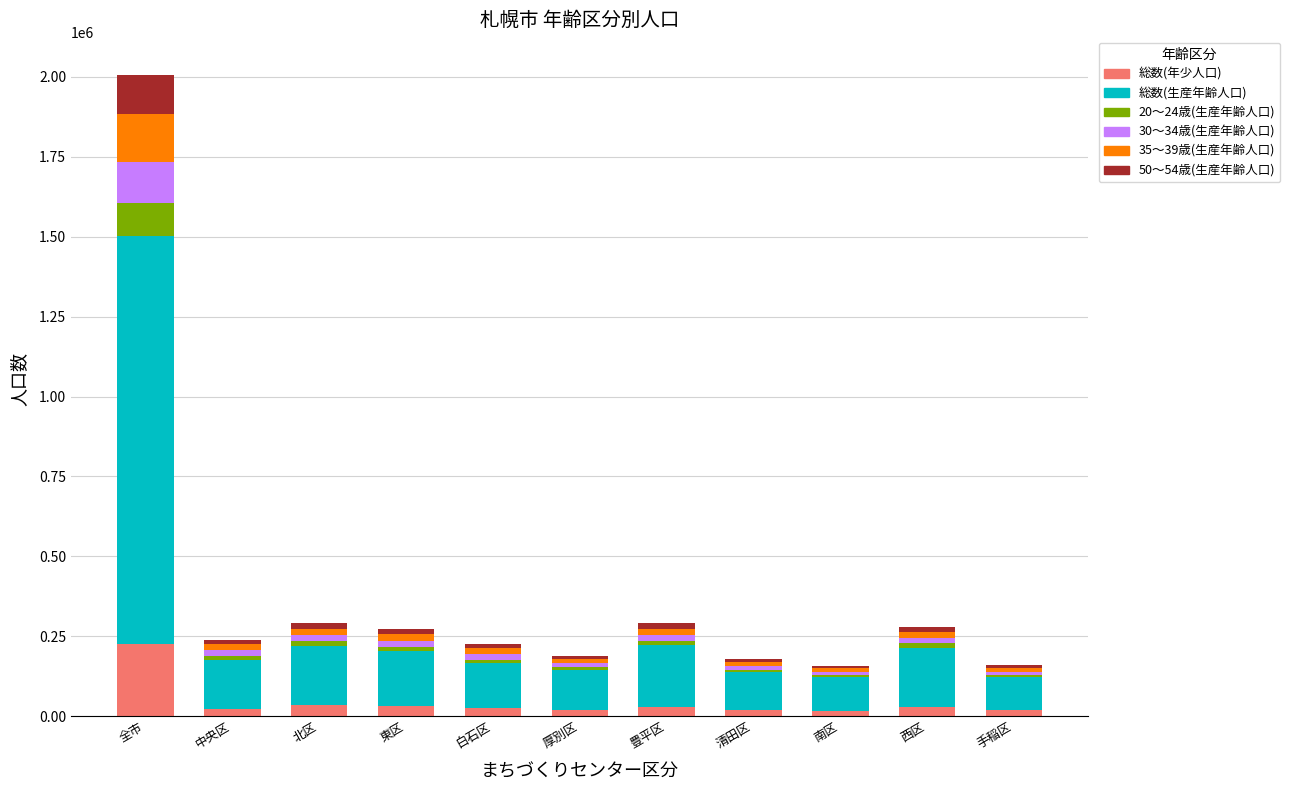

At which category is the sum across all series the highest?

全市